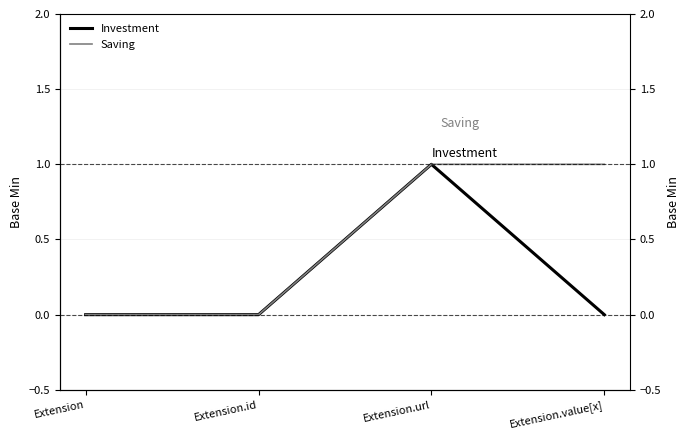

The Saving series shows 1 at Extension.value[x]. True or false?

True